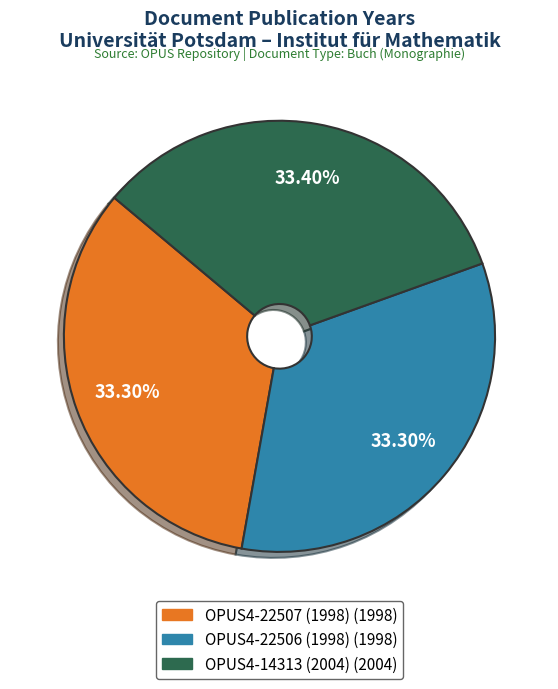

Approximately how many times larger is the value at OPUS4-22507 (1998) compared to OPUS4-14313 (2004)?

1.0